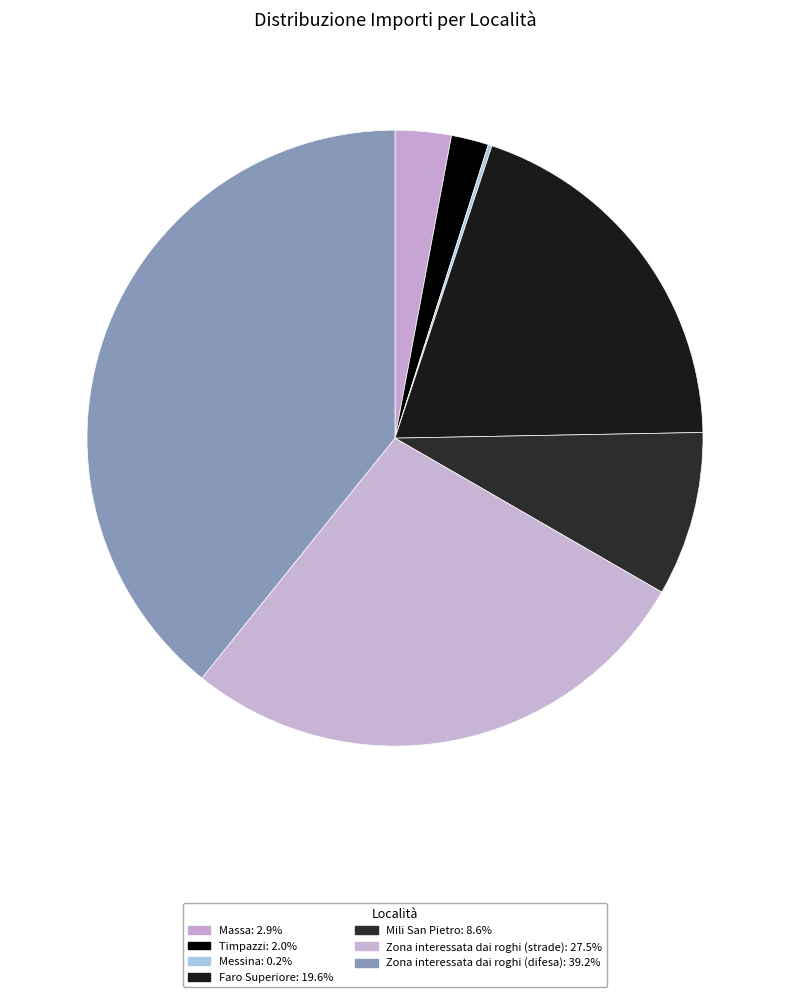

Rank the categories by value from lowest to highest.

Messina, Timpazzi, Massa, Mili San Pietro, Faro Superiore, Zona interessata dai roghi (strade), Zona interessata dai roghi (difesa)